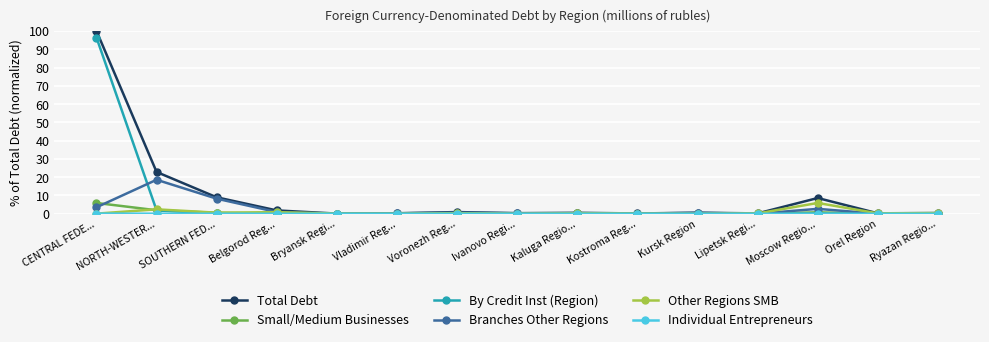

What is the value of the Branches Other Regions point at the 3rd from the left?

8.2